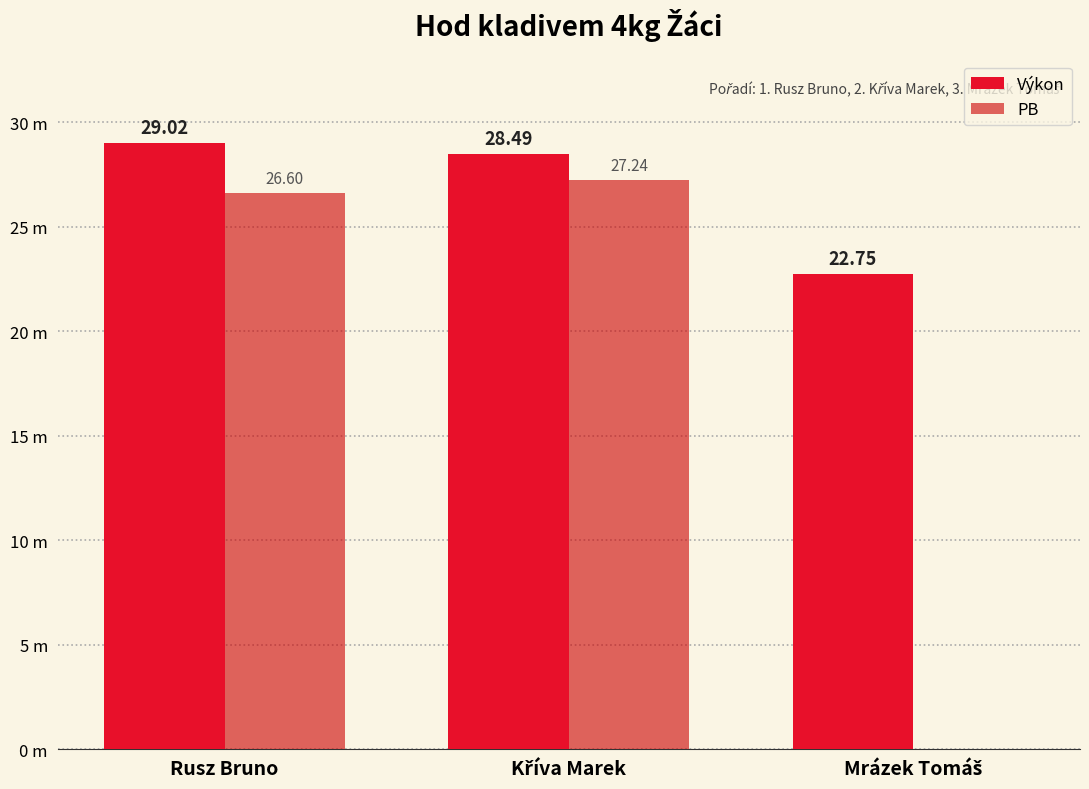

What position from the left is Kříva Marek?

2